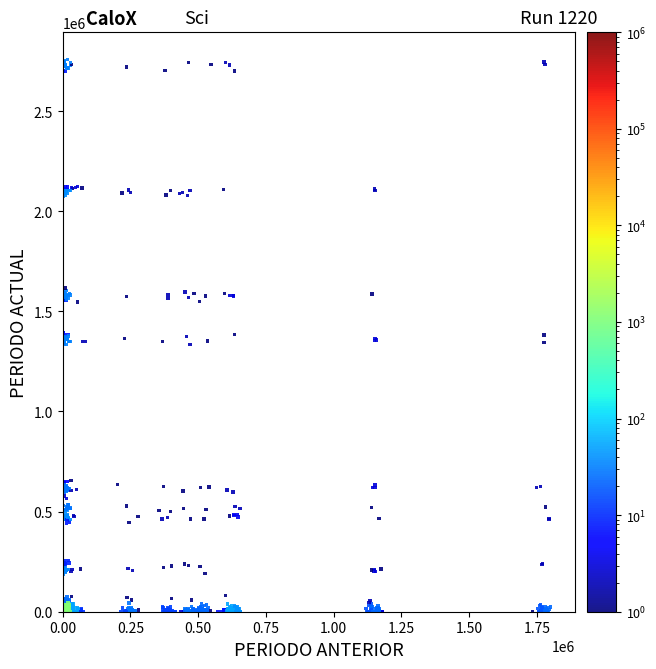

What is the range of Y values (max minus min)?

2756116.8